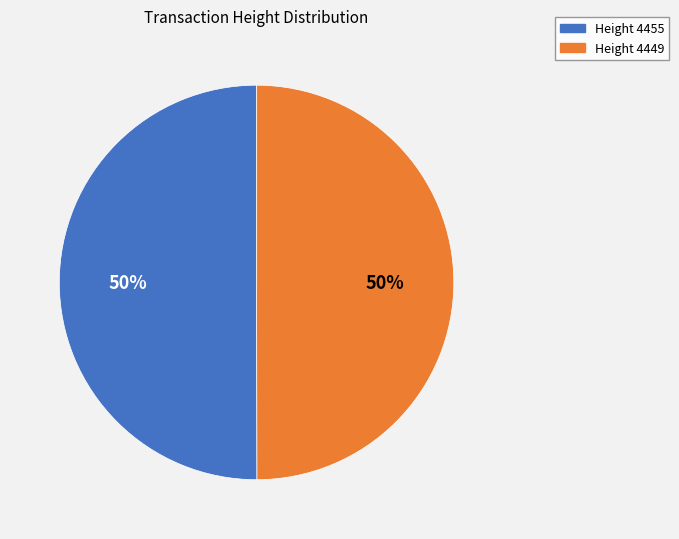

To the nearest percent, what is the average slice percentage?

50%